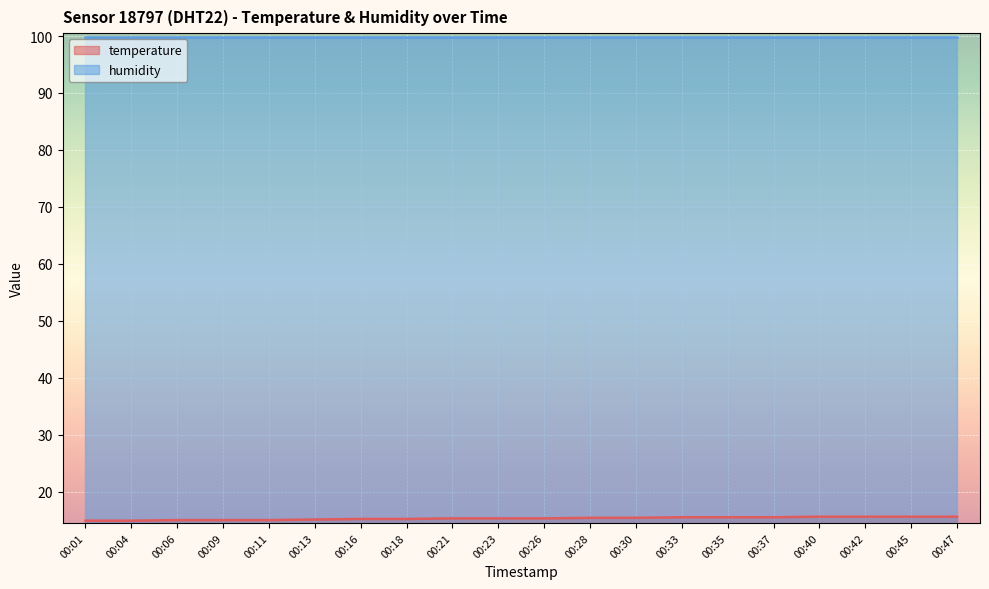

Does the chart display data point markers on the line(s)?

No